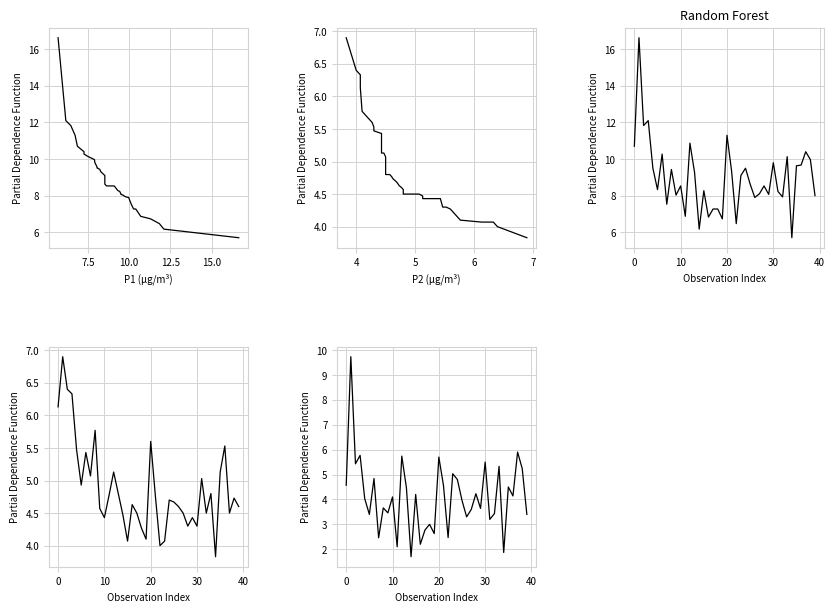

What is the sum of all P1 values?

358.8